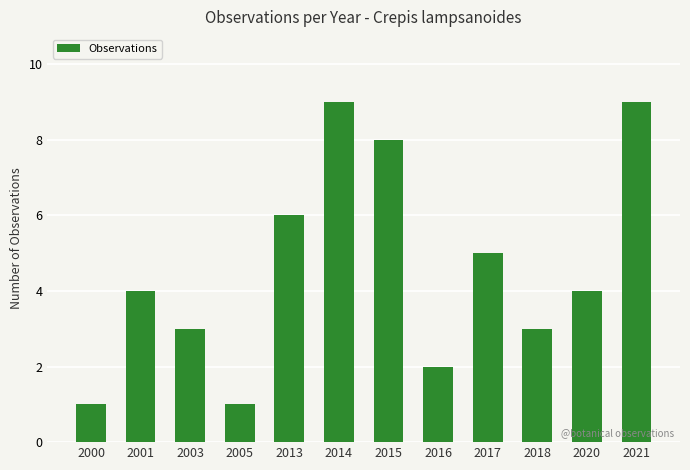

The chart shows a value of 4 at 2020. True or false?

True